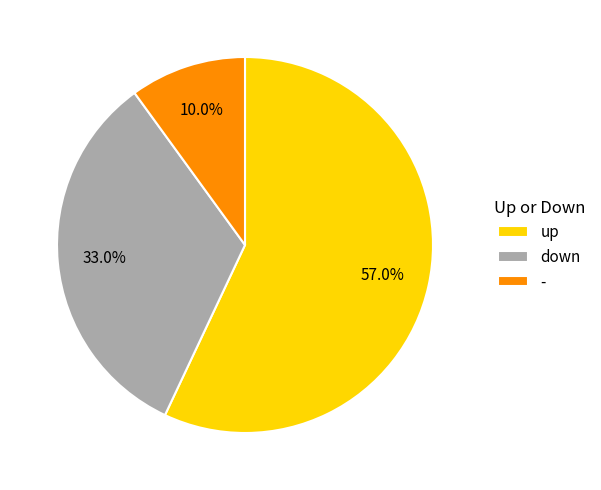

Which category accounts for the majority?

up